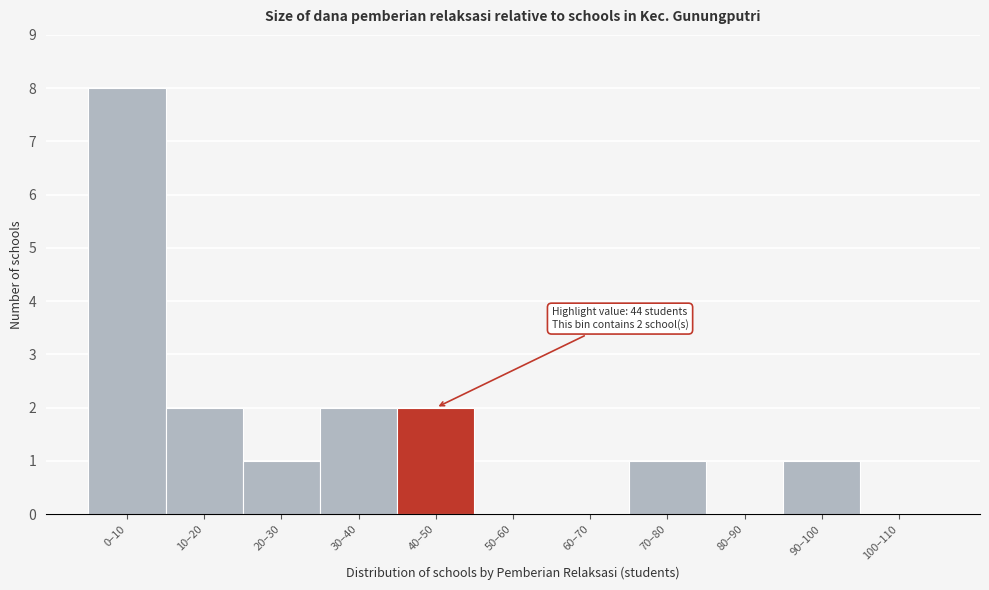

Reading right to left, transcribe all the data shown in this chart.

100–110=0	90–100=1	80–90=0	70–80=1	60–70=0	50–60=0	40–50=2	30–40=2	20–30=1	10–20=2	0–10=8